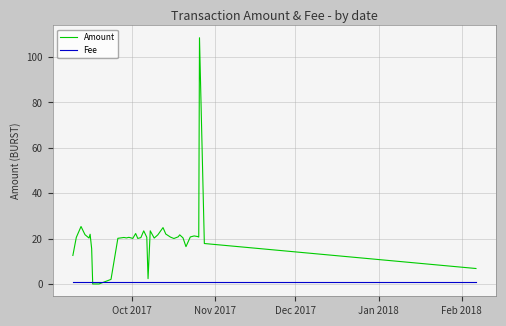

Rank the series by their maximum value, from highest to lowest.

Amount, Fee